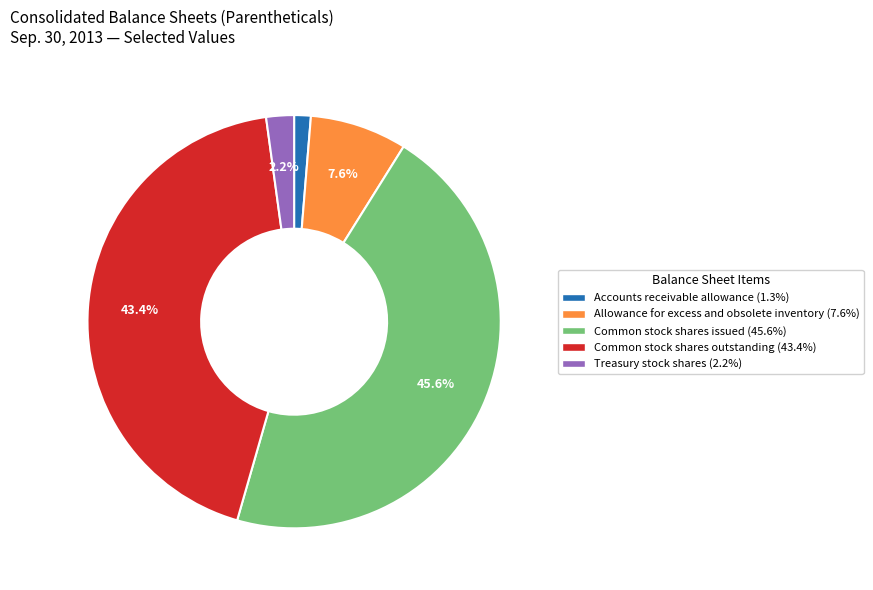

How many slices are in this pie chart?

5